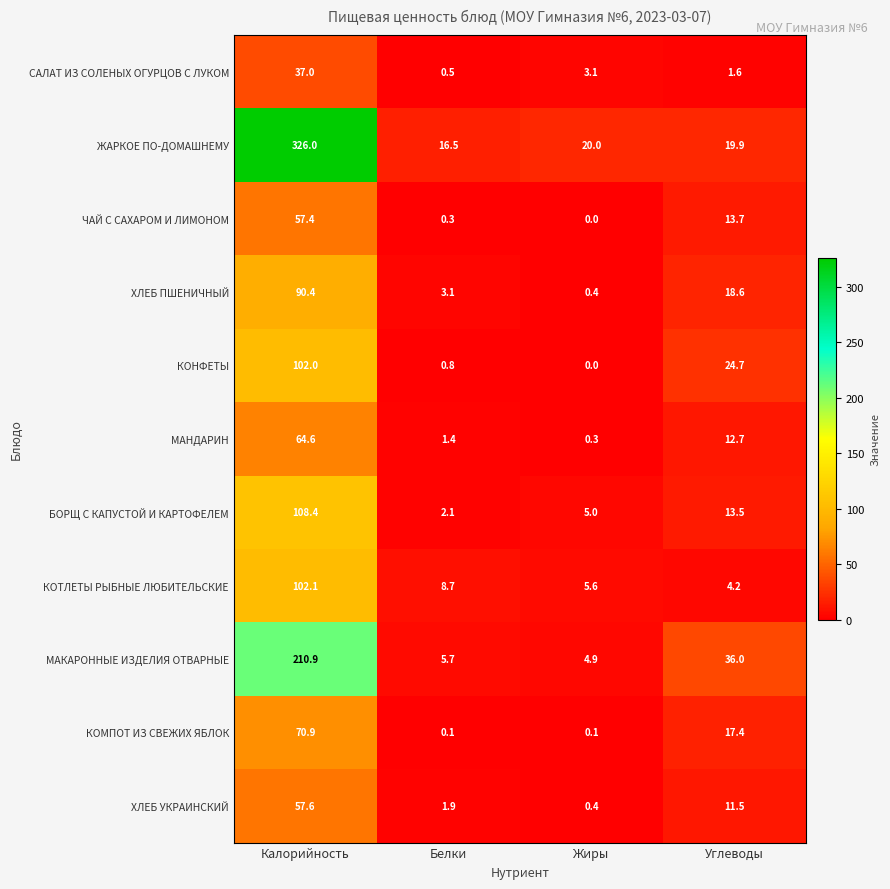

The value of БОРЩ С КАПУСТОЙ И КАРТОФЕЛЕМ at Белки is 2.1. True or false?

True